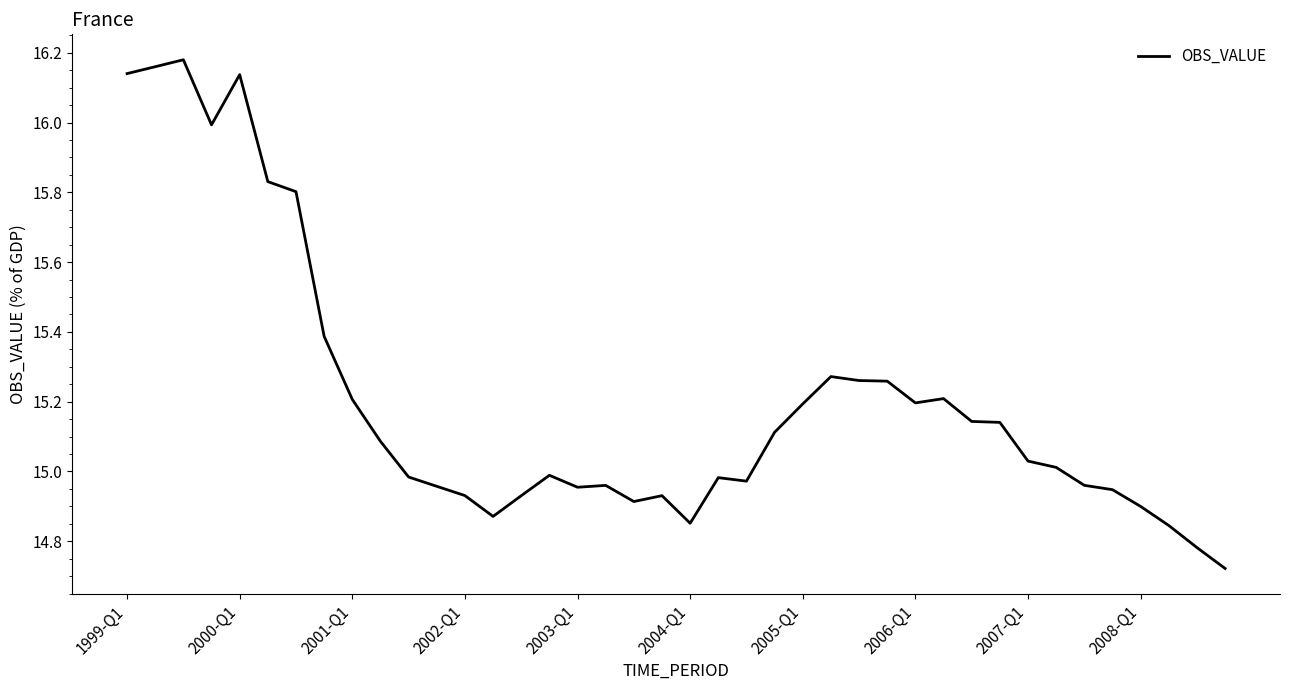

True or false: the data has more than 2 interior local peaks.

True